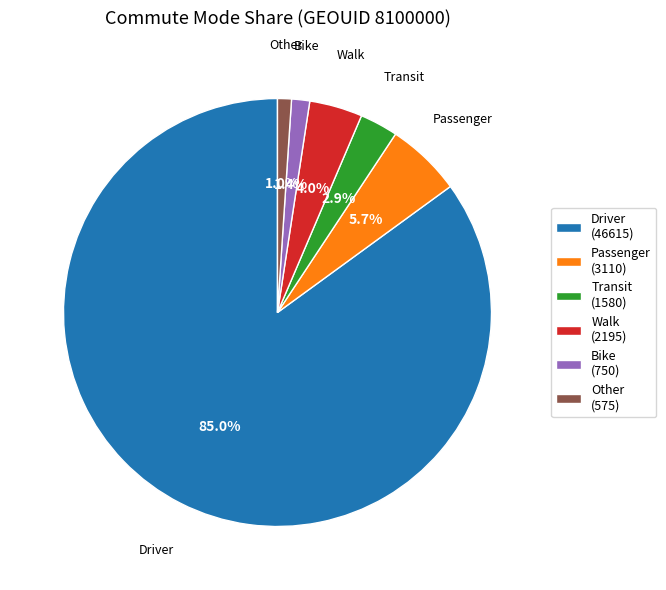

The Transit slice represents 3% of the pie. True or false?

True